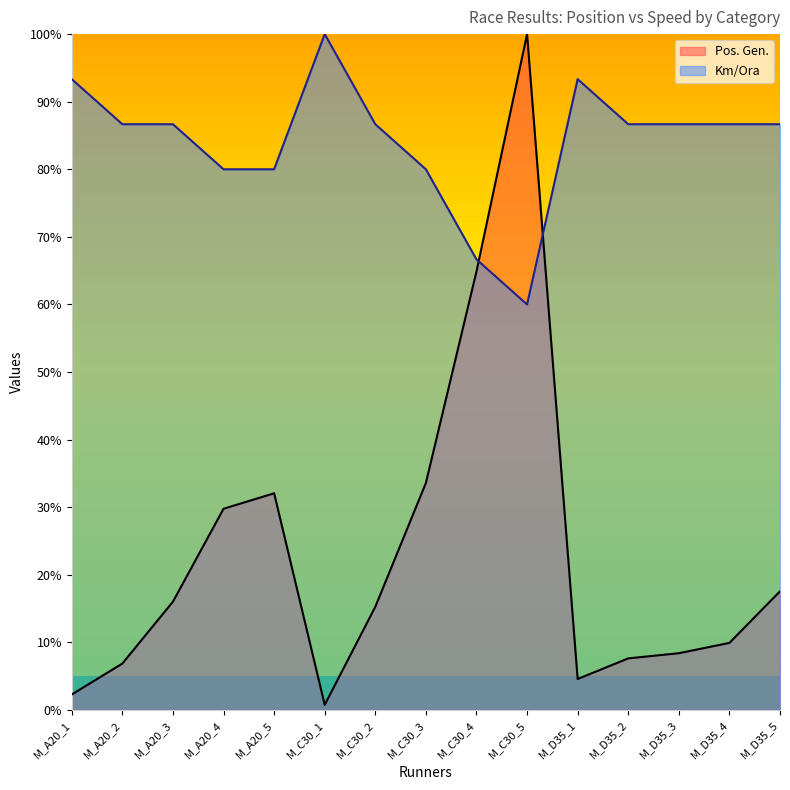

How many interior local valleys does the Km/Ora series have?

1